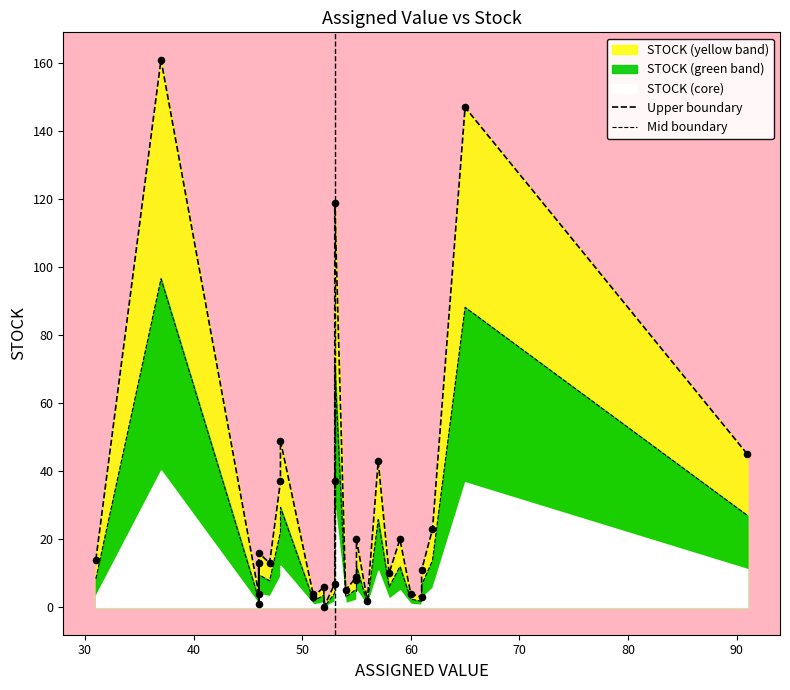

Which series has the largest total across all categories?

Upper boundary